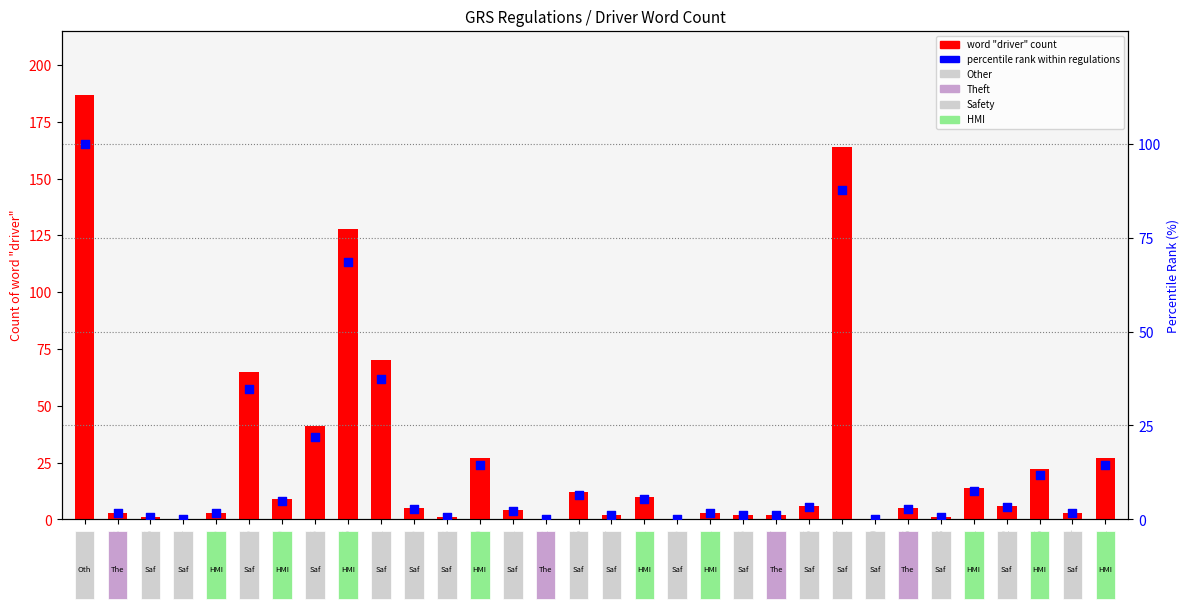

Which series has the largest total across all categories?

word "driver" count